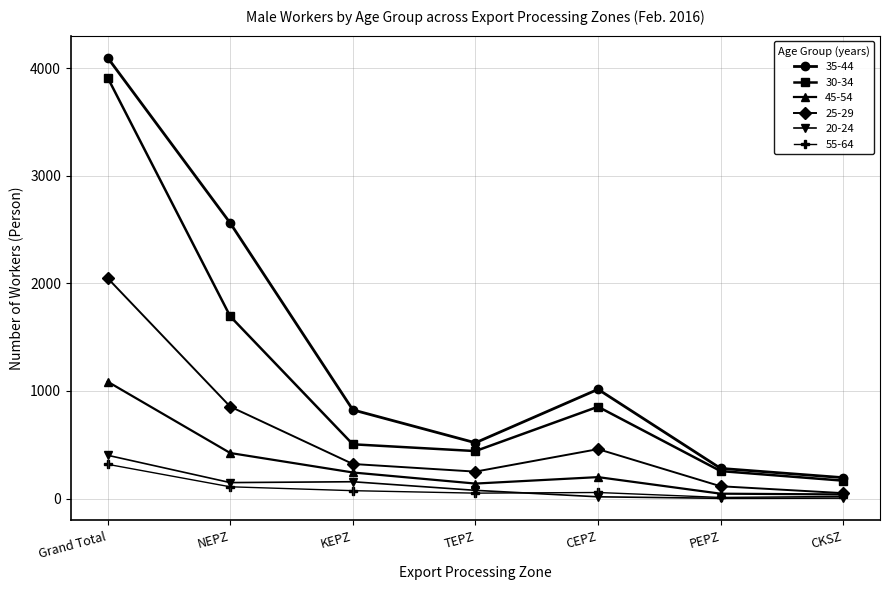

True or false: 25-29 and 30-34 intersect in this chart.

False